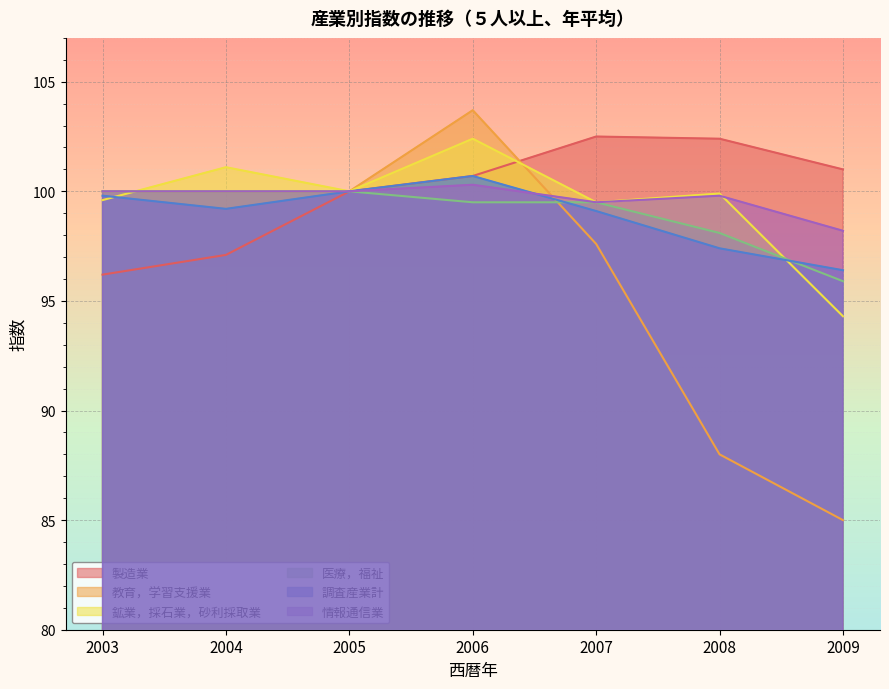

Is it true that 教育，学習支援業 equals 103.7 at 2006?

True